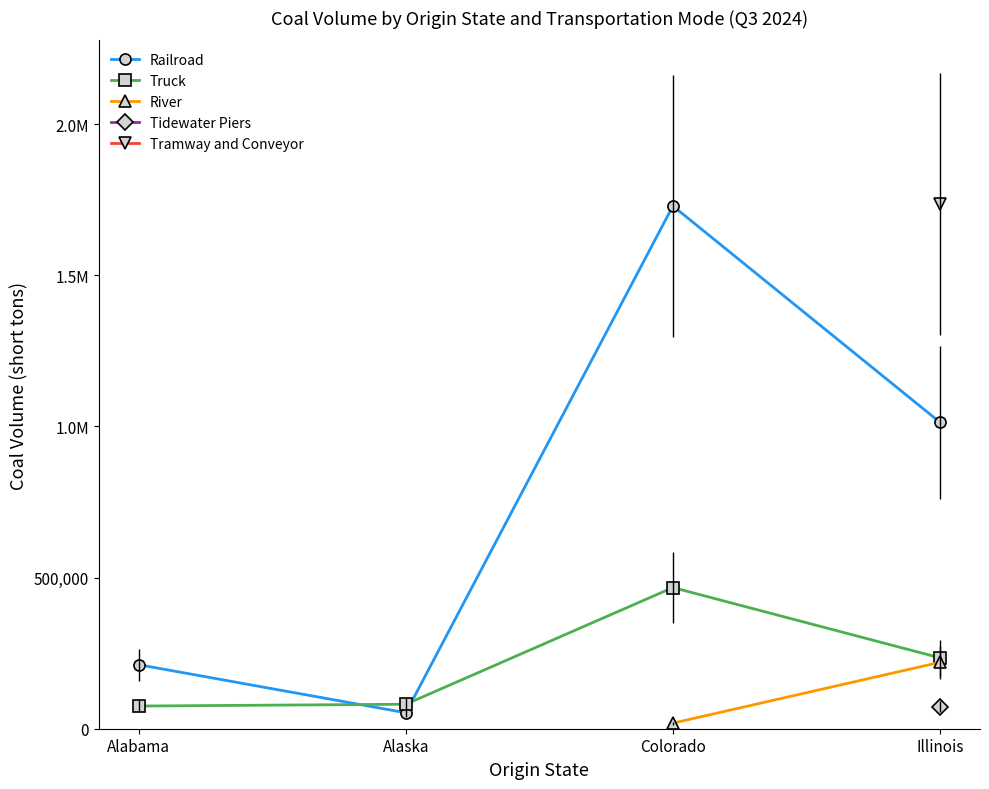

What are all the series names shown in the legend?

Railroad, Truck, River, Tidewater Piers, Tramway and Conveyor